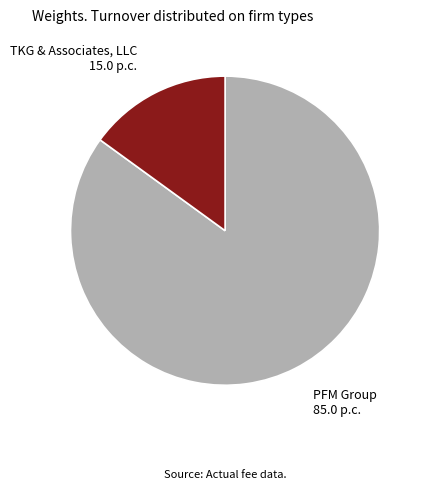

Rank the categories by value from highest to lowest.

PFM Group, TKG & Associates, LLC